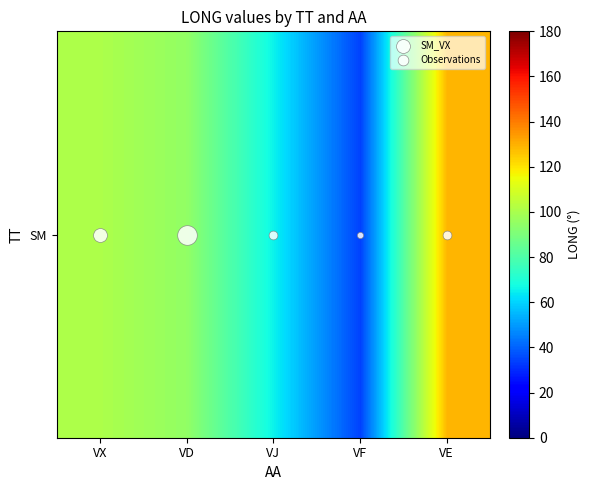

List the labels in order of value, smallest first.

VF, VJ, VD, VX, VE